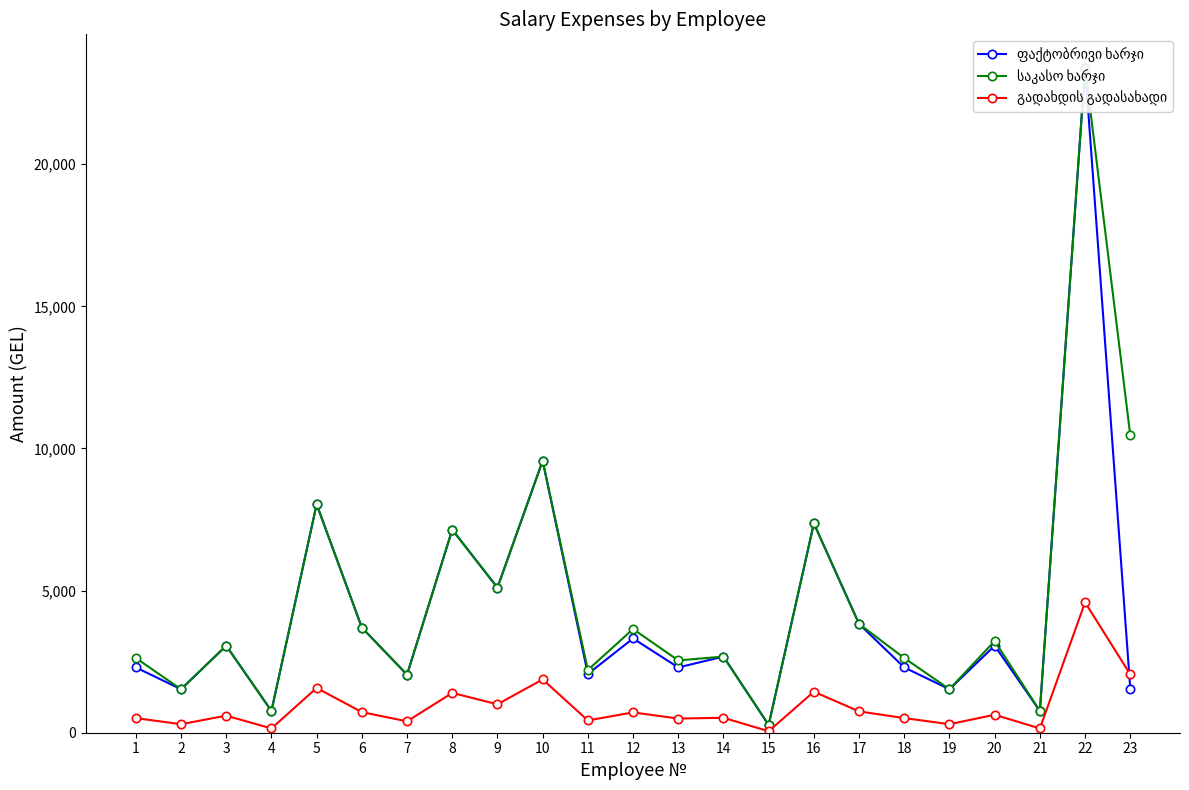

Reading right to left, transcribe all the data shown in this chart.

ფაქტობრივი ხარჯი: 23=1550.0	22=23400.0	21=765.3	20=3061.5	19=1530.6	18=2295.5	17=3826.5	16=7364.2	15=271.9	14=2678.4	13=2295.9	12=3315.9	11=2066.3	10=9566.3	9=5102.5	8=7142.9	7=2040.8	6=3699.0	5=8035.7	4=765.3	3=3061.2	2=1530.6	1=2295.5
საკასო ხარჯი: 23=10460.0	22=23400.0	21=765.3	20=3226.5	19=1530.6	18=2626.5	17=3826.5	16=7364.2	15=271.9	14=2678.4	13=2543.9	12=3646.9	11=2206.1	10=9566.3	9=5102.5	8=7142.9	7=2040.8	6=3699.0	5=8035.7	4=765.3	3=3061.2	2=1530.6	1=2626.5
გადახდის გადასახადი: 23=2050.2	22=4586.4	21=150.0	20=632.4	19=300.0	18=514.8	17=750.0	16=1443.4	15=53.3	14=525.0	13=498.6	12=714.8	11=432.4	10=1875.0	9=1000.1	8=1400.0	7=400.0	6=725.0	5=1575.0	4=150.0	3=600.0	2=300.0	1=514.8